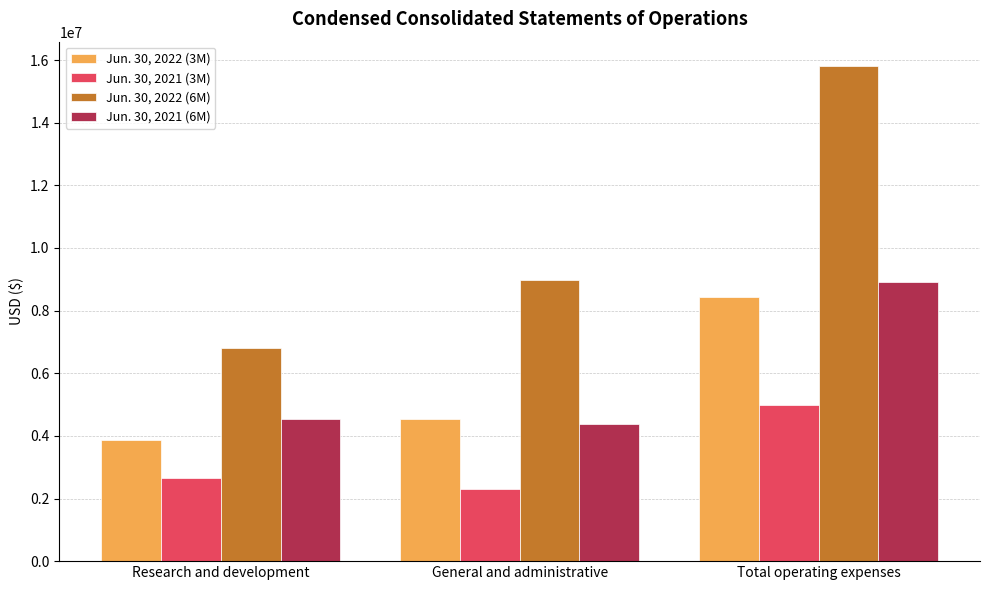

What is the approximate value of Jun. 30, 2022 (3M) at General and administrative?

4551700